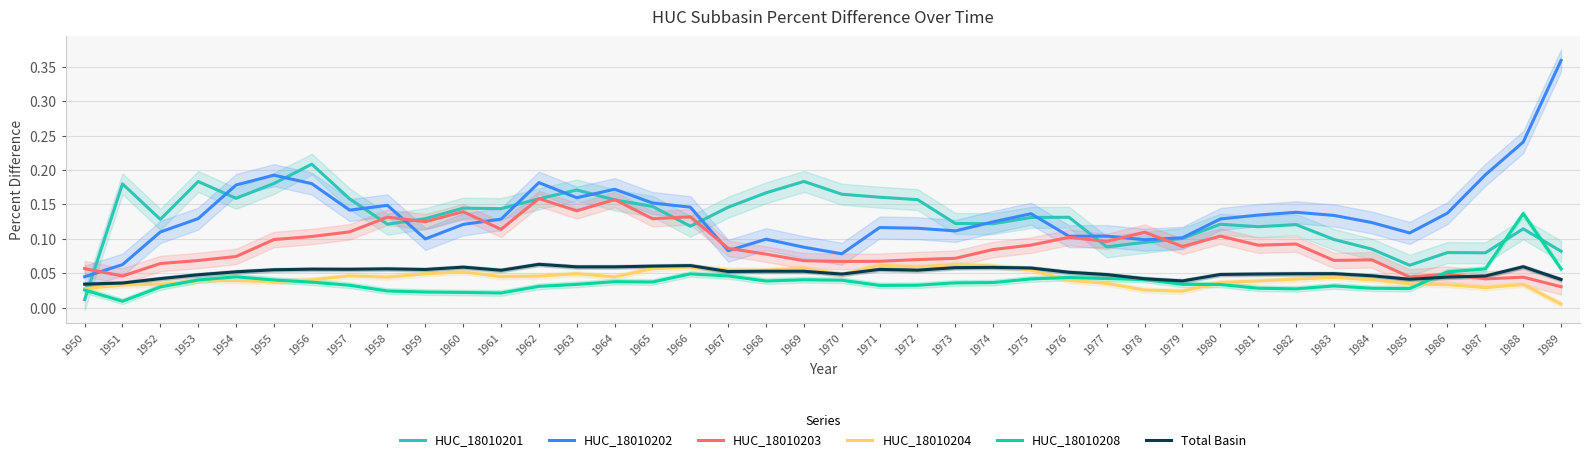

At which label is HUC_18010208 closest to 0?

1951